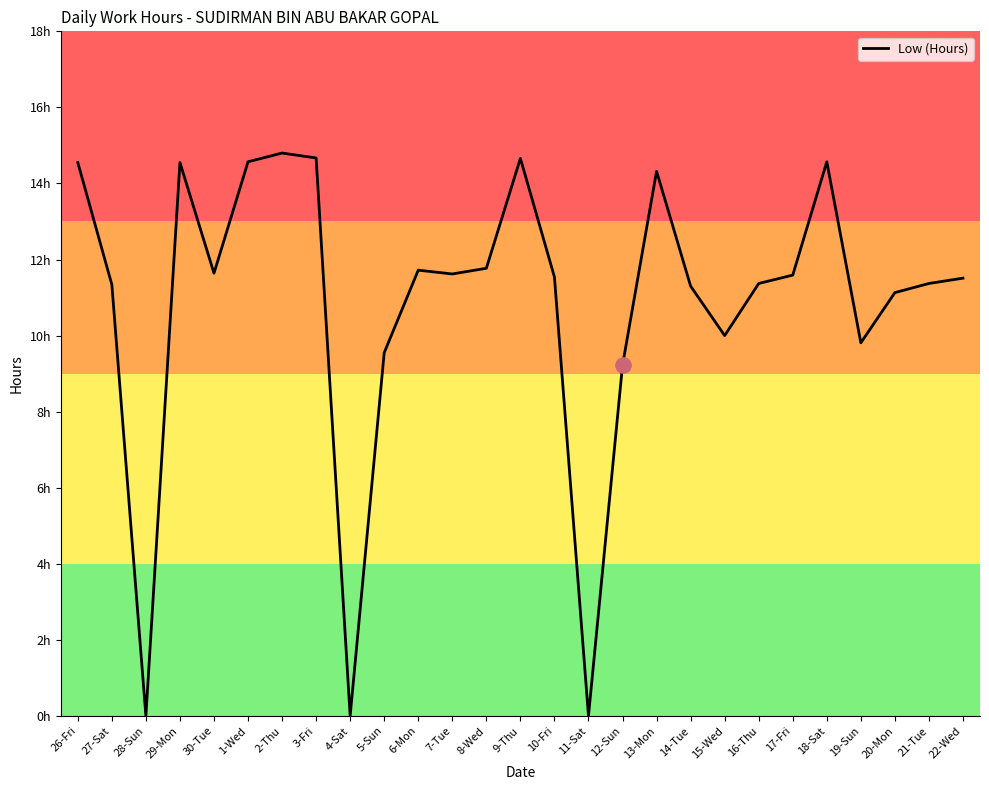

What is the change in value from 2-Thu to 22-Wed?

-3.3